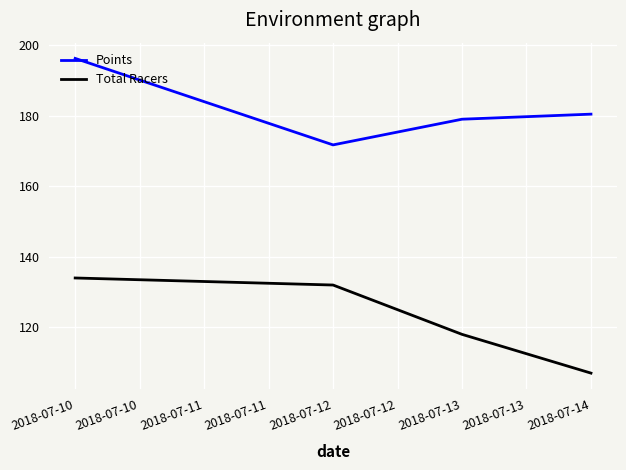

How many series are shown in this chart?

2